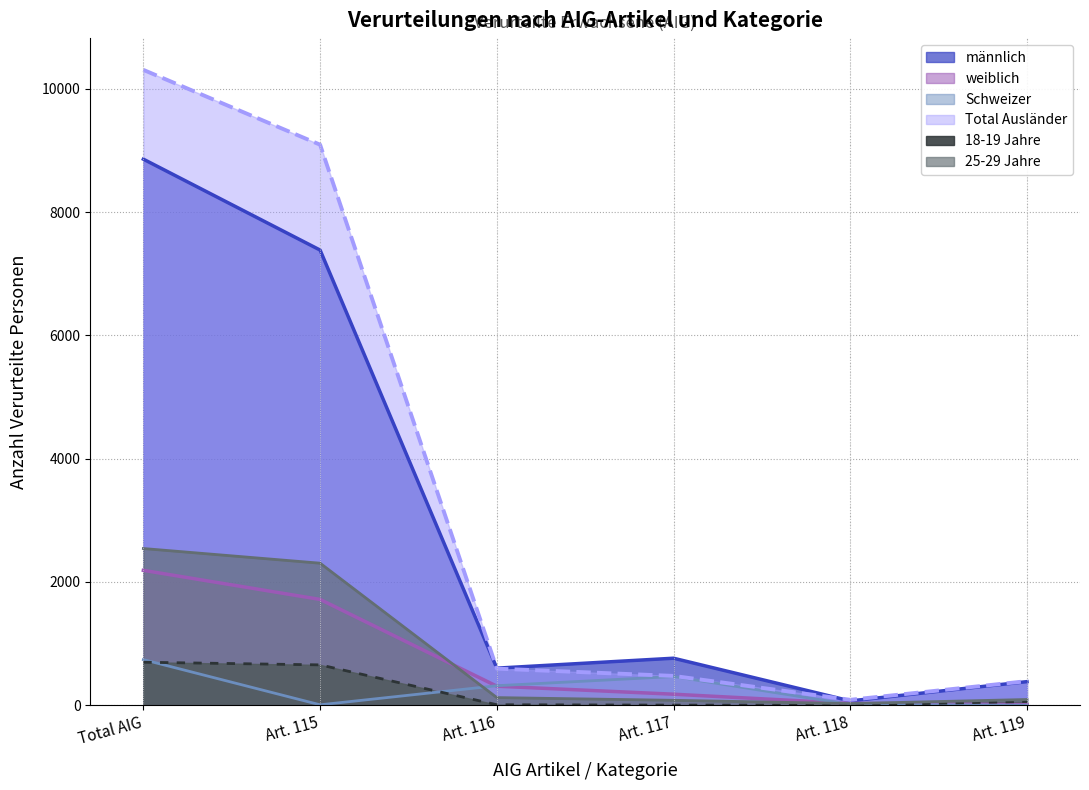

List the series in order of their peak value, lowest first.

18-19 Jahre, Schweizer, weiblich, 25-29 Jahre, männlich, Total Ausländer